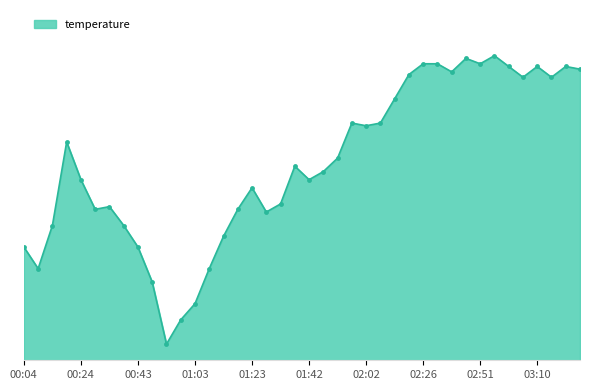

At which category does the chart reach its peak across all series?

02:56